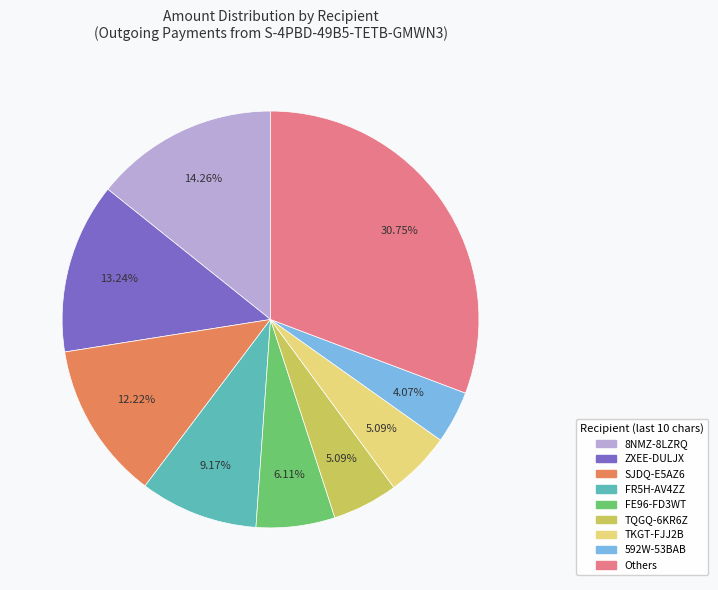

How many slices are in this pie chart?

9